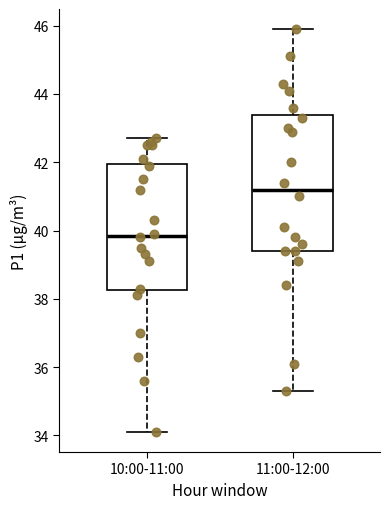

Reading left to right, read every box against the y-axis: the position of its median line, the range the box covers, and the ends of its whiskers. The values are not printed on the chart, so give them approximately, as read against the axis.

10:00-11:00: median 39.8, box 38.2 to 42.0, whiskers 34.2 to 42.8
11:00-12:00: median 41.2, box 39.4 to 43.4, whiskers 35.4 to 46.0